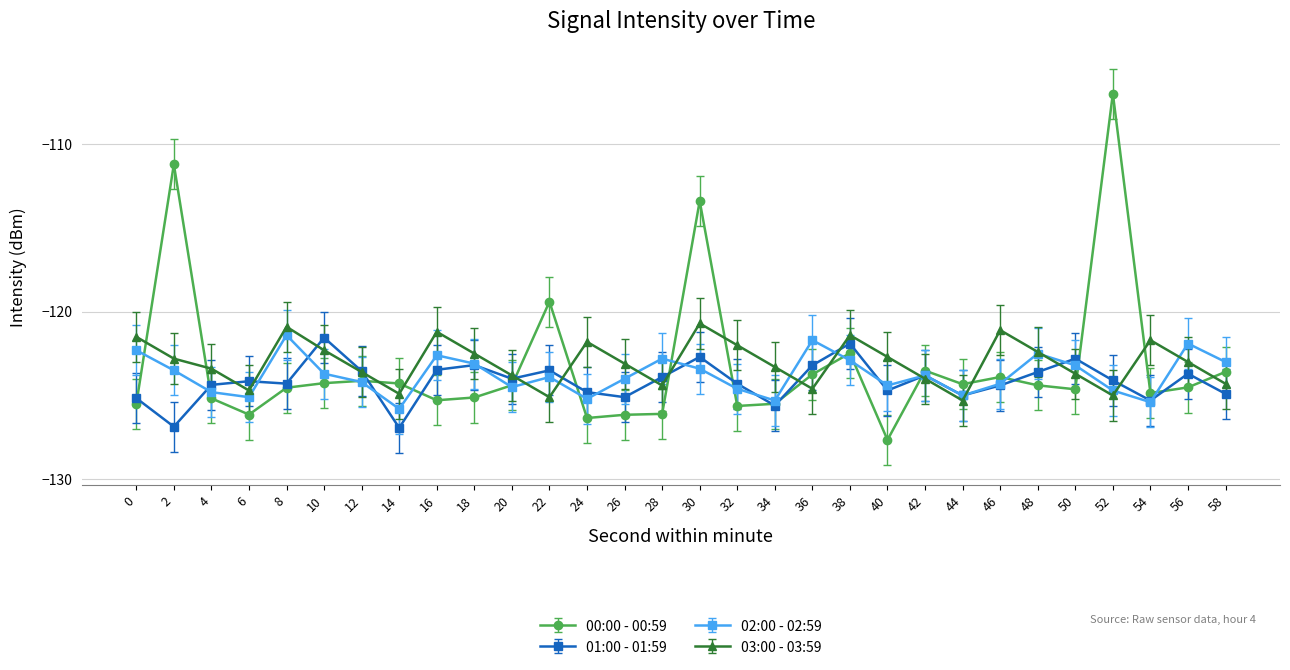

Between which two adjacent categories do 00:00 - 00:59 and 03:00 - 03:59 first intersect?

0 and 2